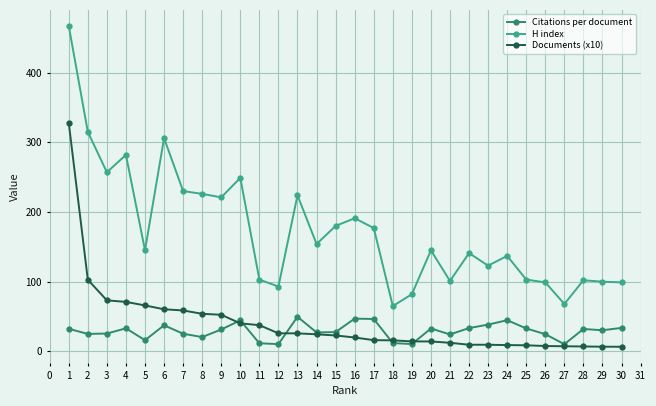

What is the difference between the highest and lowest values at 5?

129.0